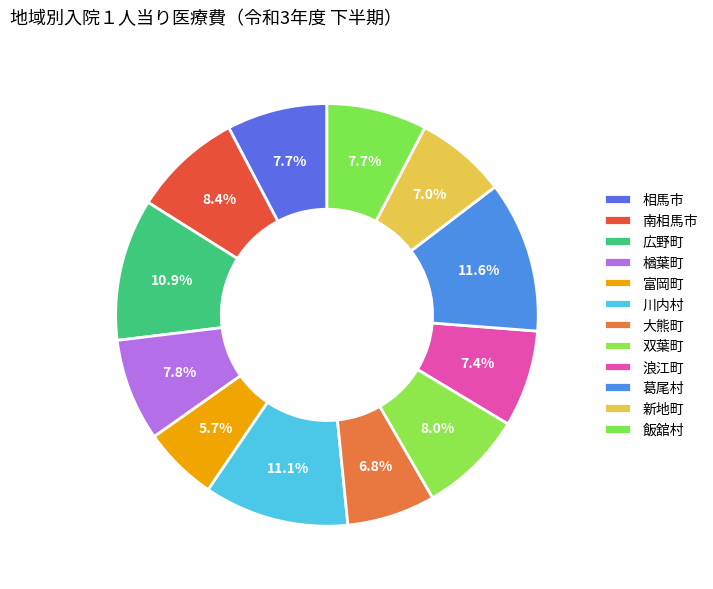

Approximately how many times larger is the value at 広野町 compared to 楢葉町?

1.4